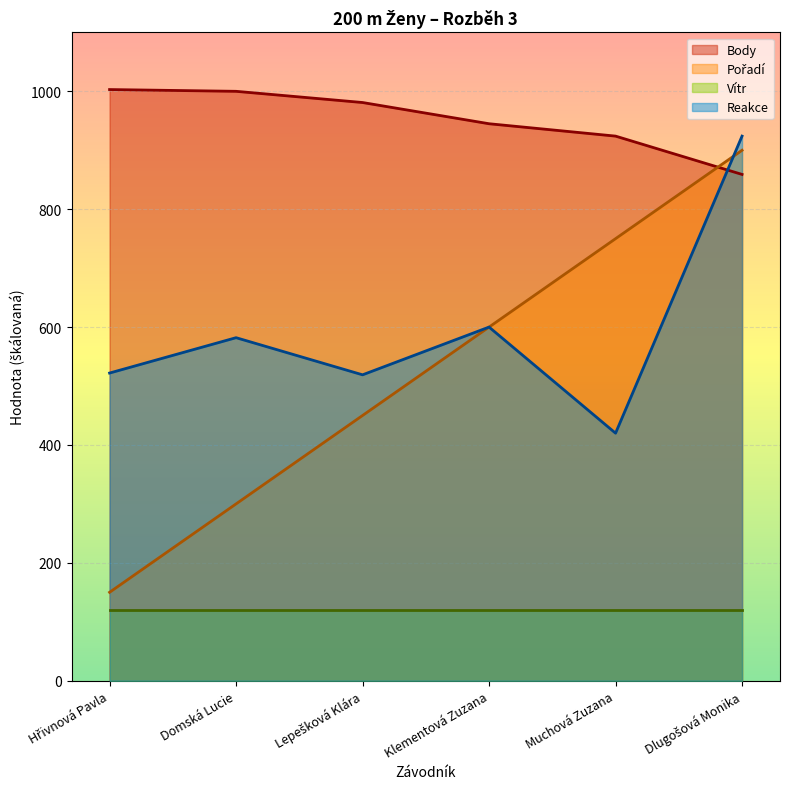

True or false: Reakce and Vítr intersect in this chart.

False